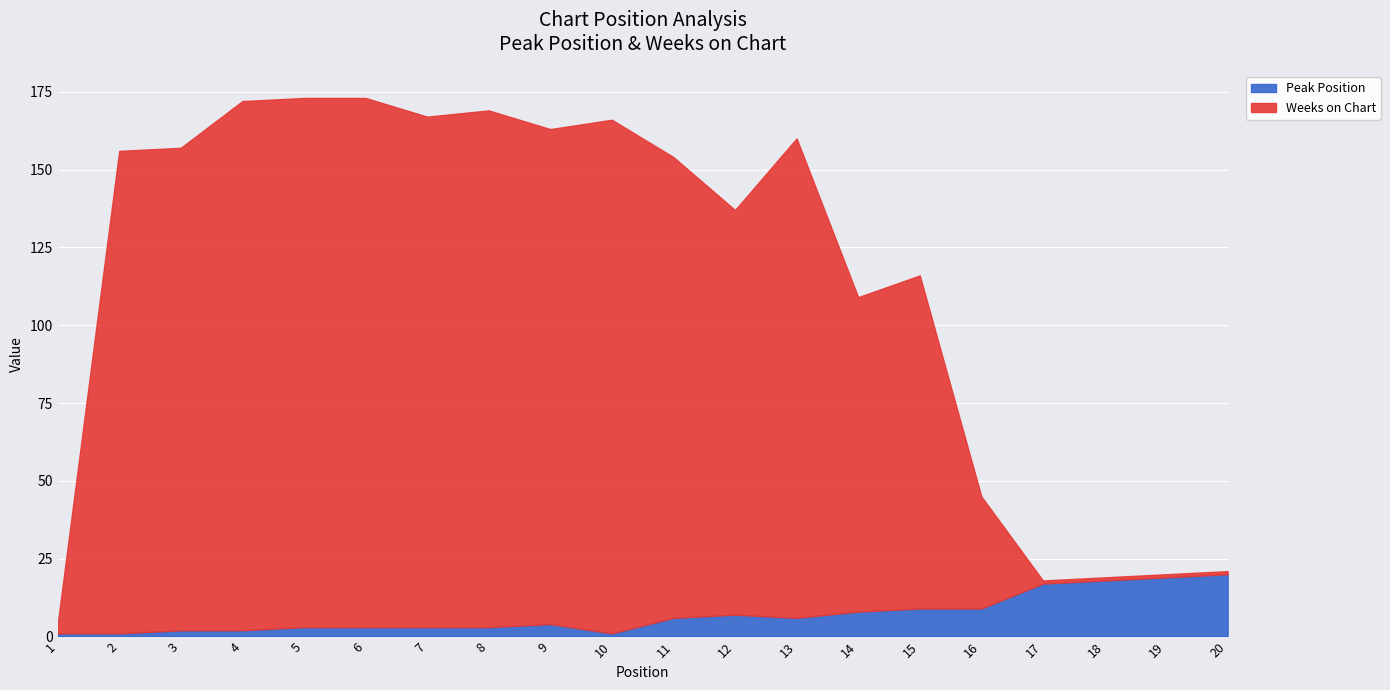

What is the minimum value shown in the chart?

1